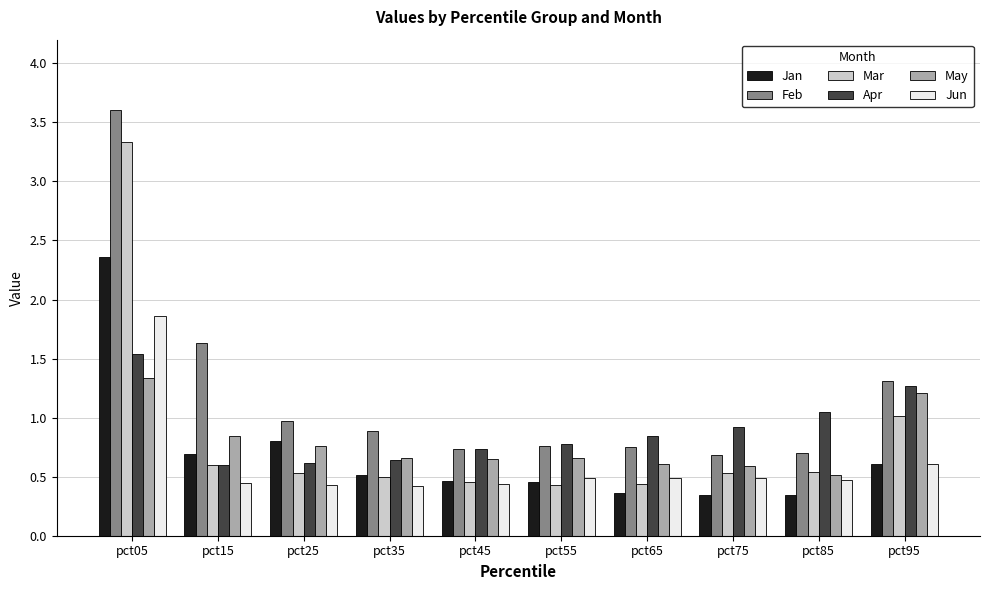

At which label does Jun reach its peak?

pct05